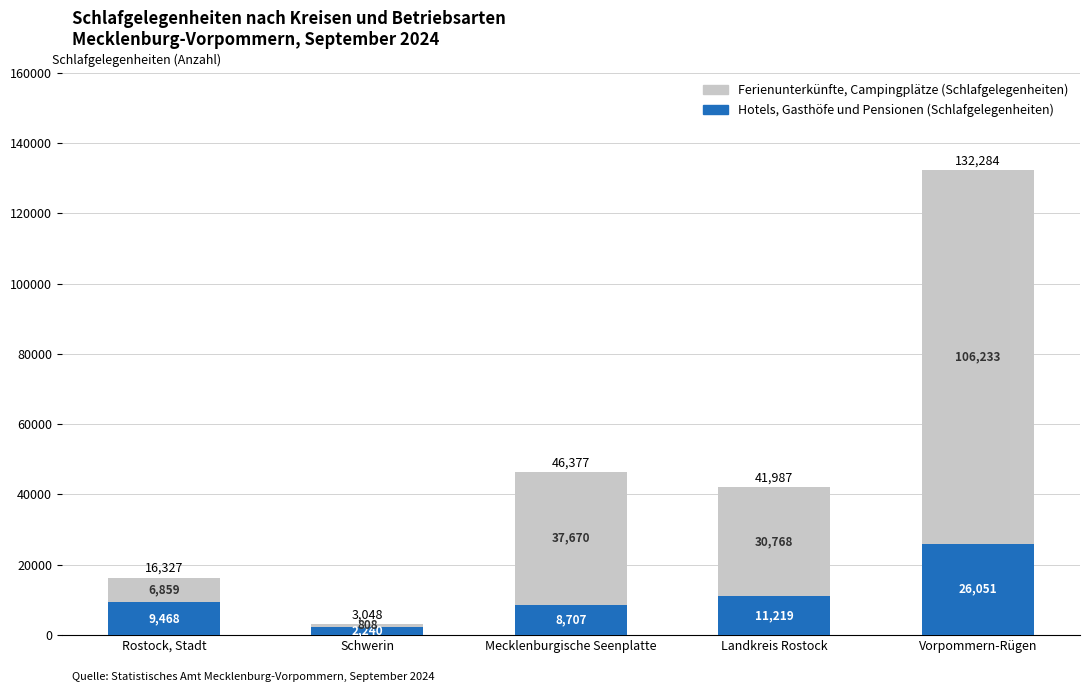

Reading left to right, transcribe the values for Hotels, Gasthöfe und Pensionen (Schlafgelegenheiten).

Rostock, Stadt=9468	Schwerin=2240	Mecklenburgische Seenplatte=8707	Landkreis Rostock=11219	Vorpommern-Rügen=26051